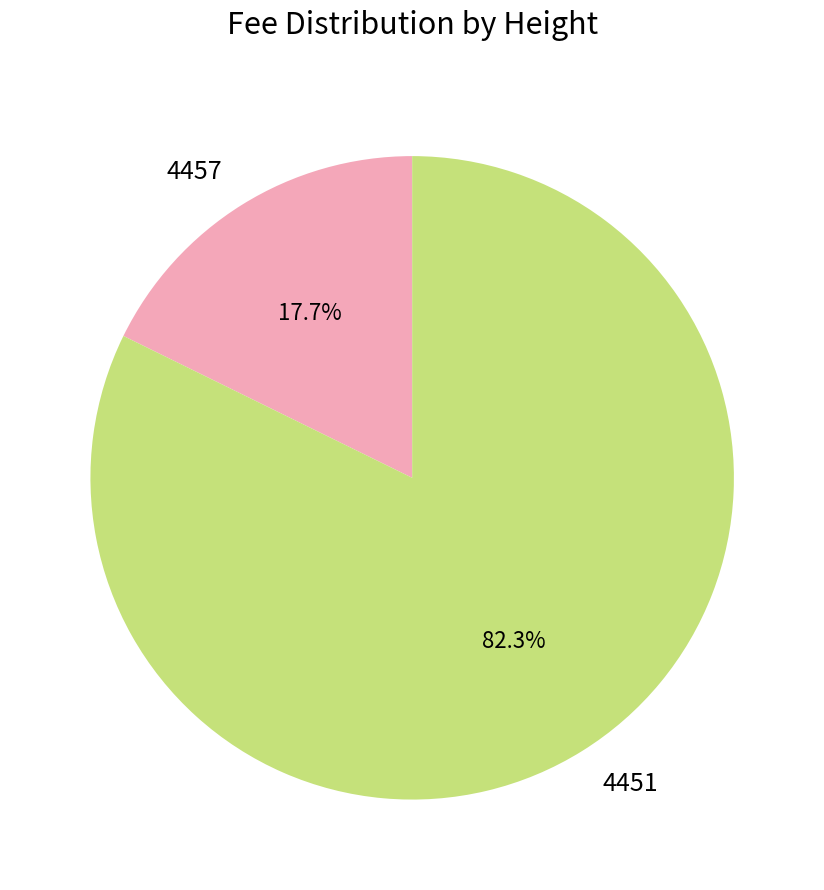

Is there any slice that represents more than half of the pie?

Yes